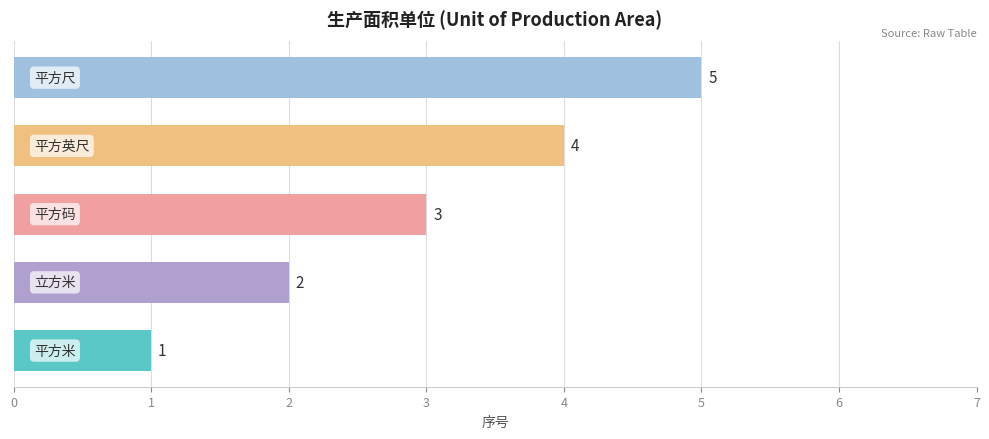

How many values are between 2 and 4?

3